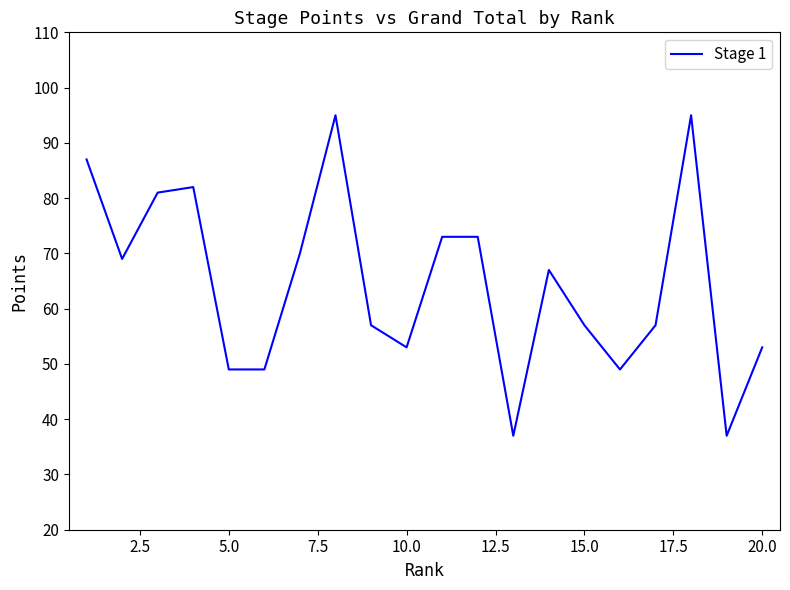

What is the difference between the maximum and minimum values?

58